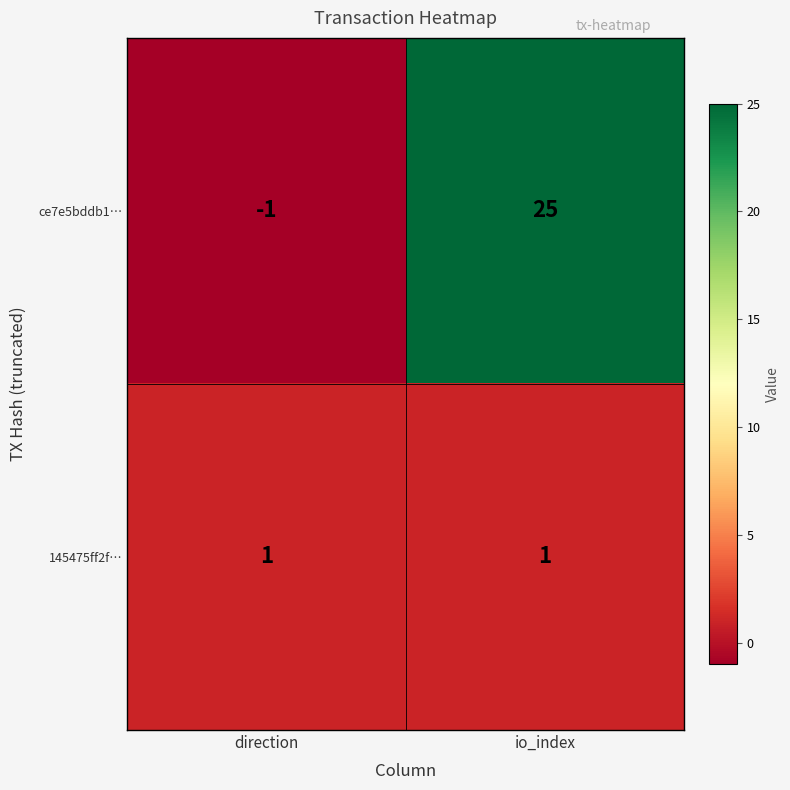

What is the total value across all series at io_index?

26